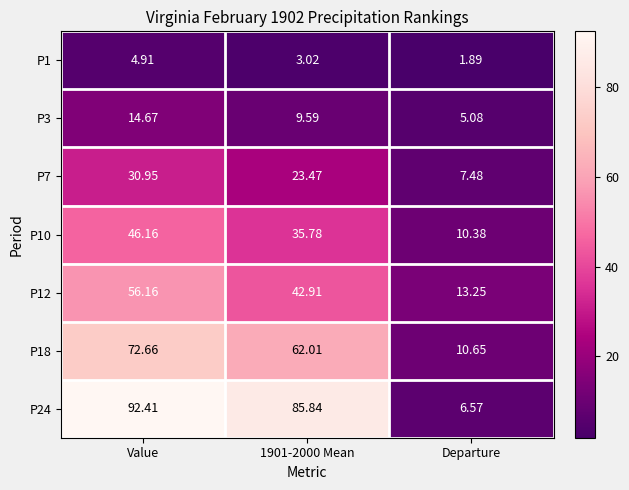

How many data points does each series have?

3